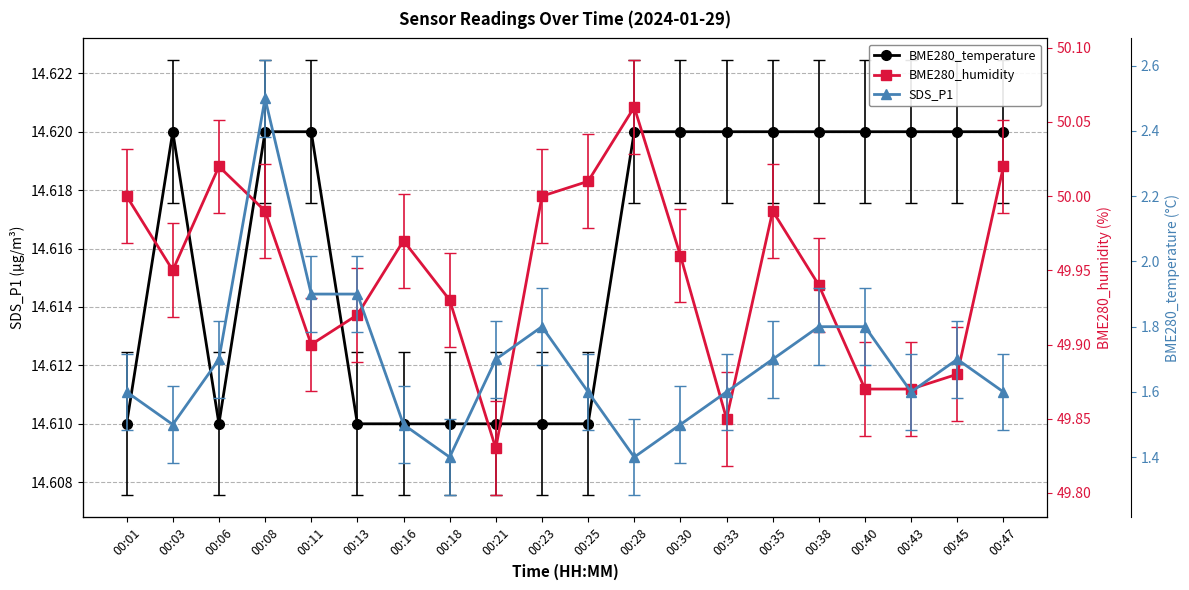

Which has a higher value, 00:08 or 00:21?

00:08